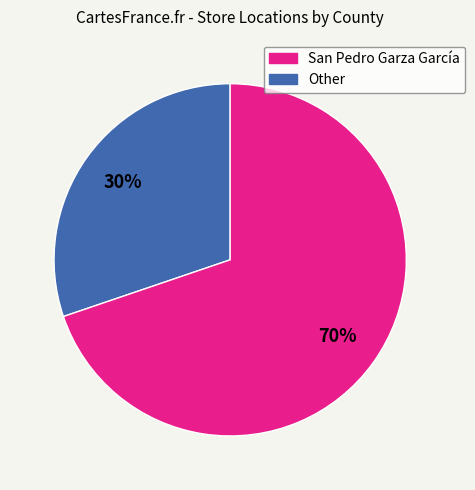

Does any single category account for the majority?

Yes